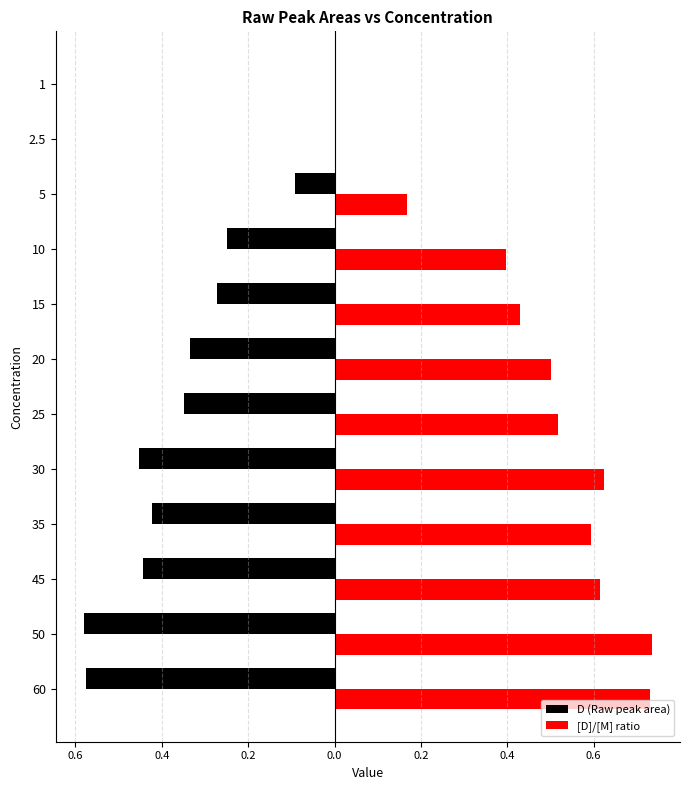

Rank the series by their maximum value, from highest to lowest.

[D]/[M] ratio, D (Raw peak area)